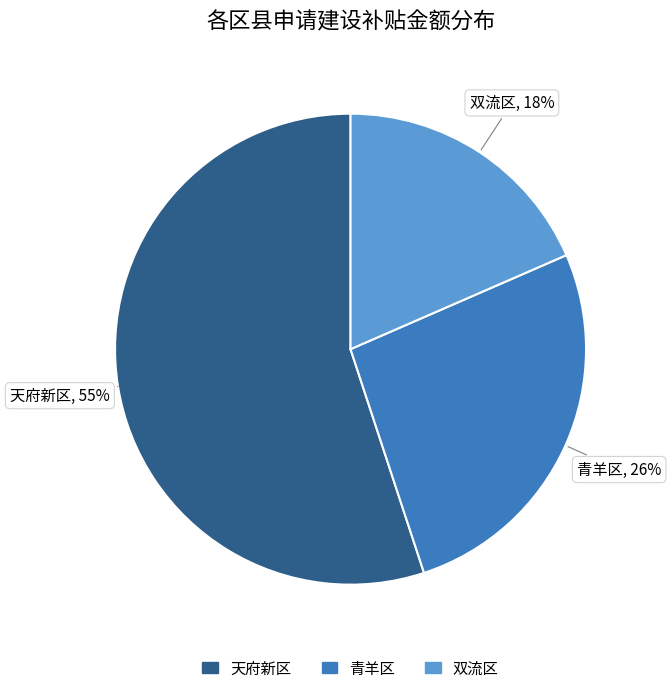

To the nearest percent, what is the difference between the largest and smallest slice percentages?

37%